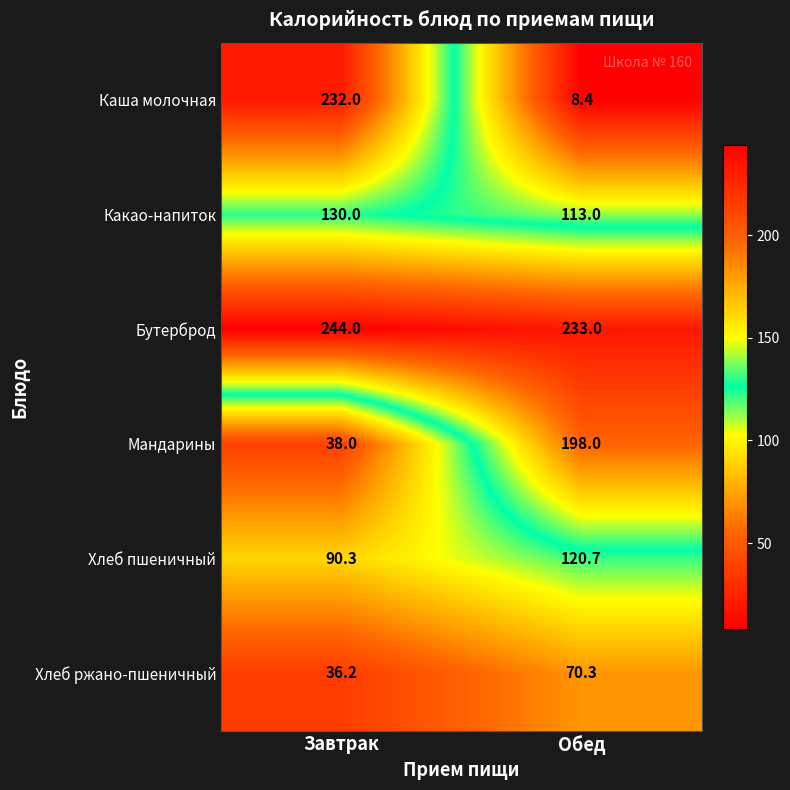

The Хлеб ржано-пшеничный series shows 36.2 at Завтрак. True or false?

True